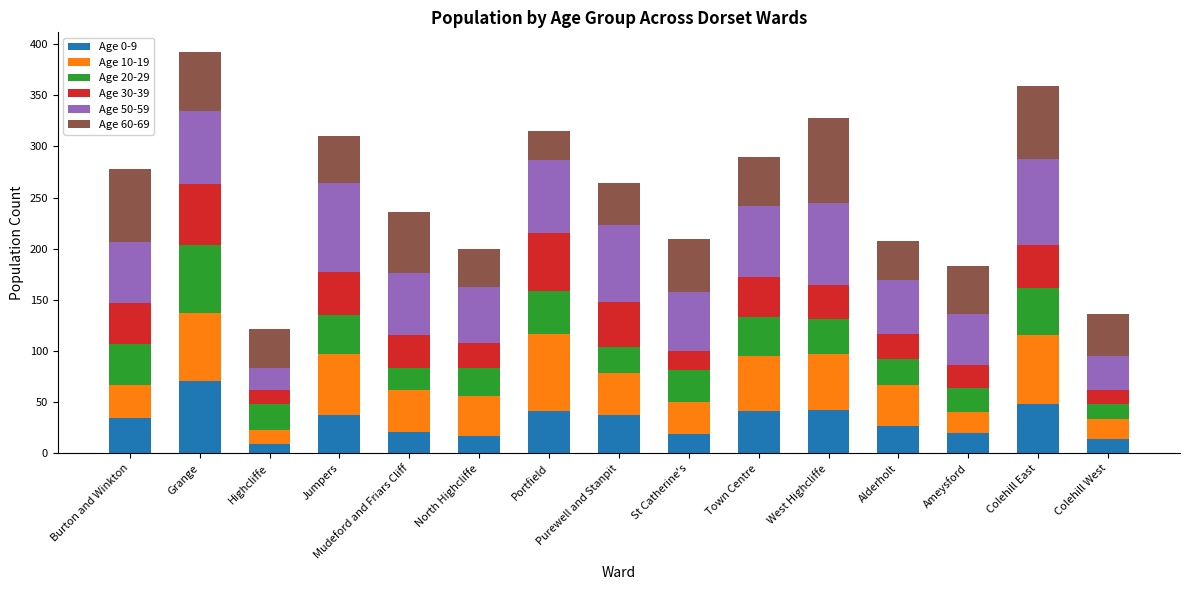

What is the total value across all series at North Highcliffe?

200